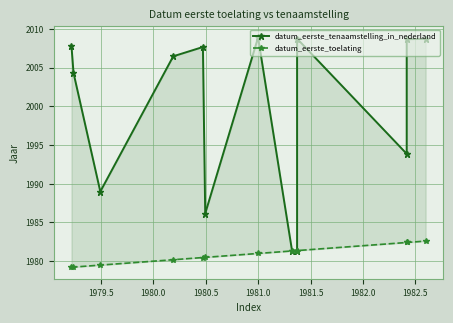

What is the value of the datum_eerste_tenaamstelling_in_nederland point at the 4th from the left?

2006.4